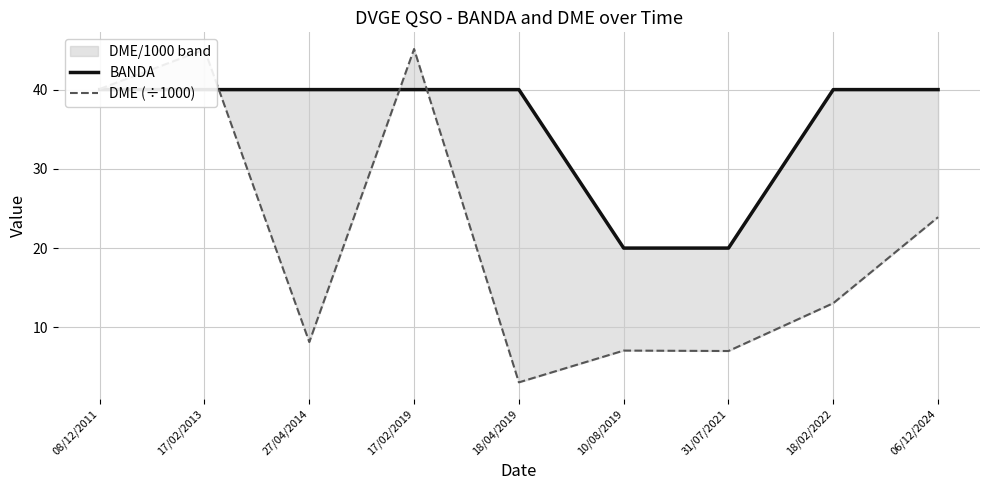

Where is BANDA nearest to the value 30?

08/12/2011